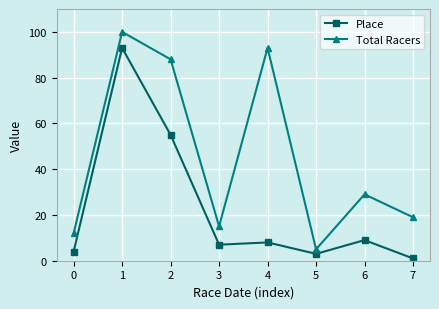

List the series in order of their overall mean, highest first.

Total Racers, Place